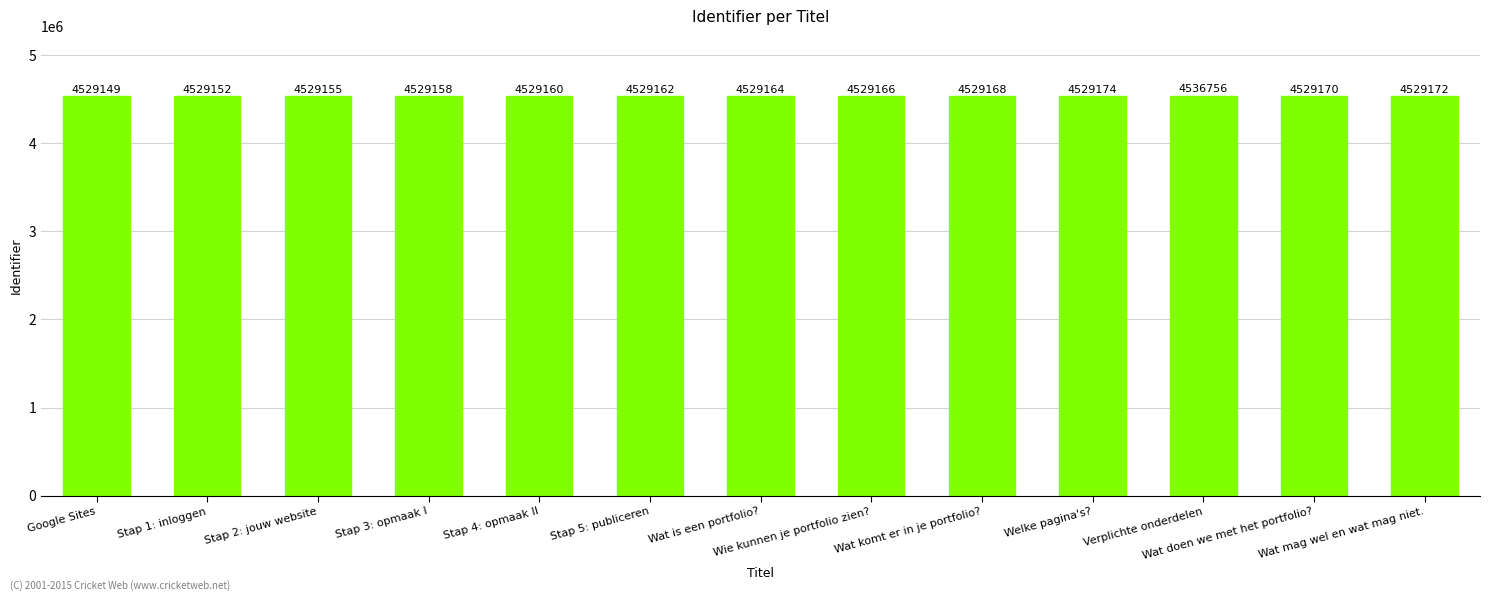

The value at Verplichte onderdelen is 4536756. True or false?

True